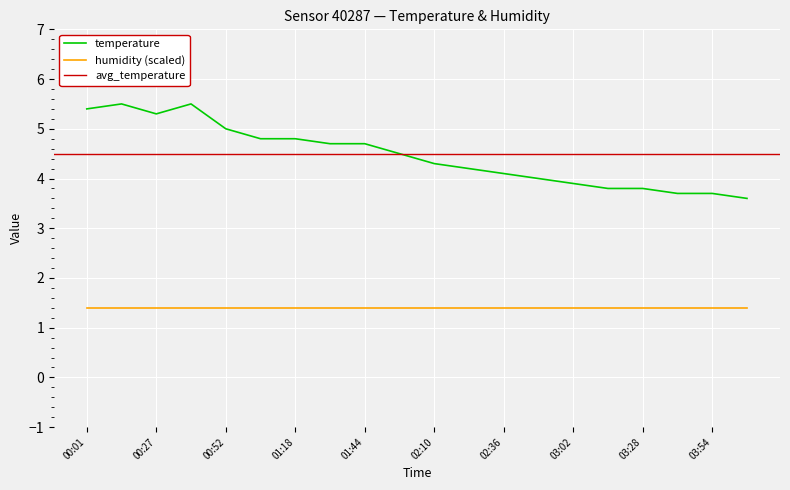

Rank the categories by value from highest to lowest.

00:14, 00:40, 00:01, 00:27, 00:52, 01:05, 01:18, 01:31, 01:44, 01:57, 02:10, 02:23, 02:36, 02:49, 03:02, 03:15, 03:28, 03:41, 03:54, 04:07